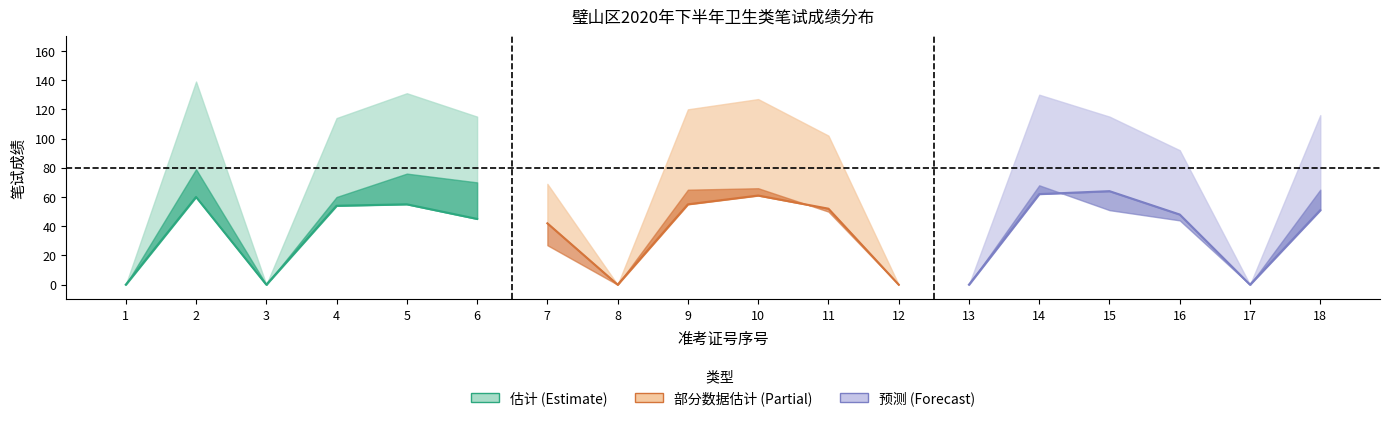

What is the difference between the maximum and second lowest values in the 笔试总成绩 series?

139